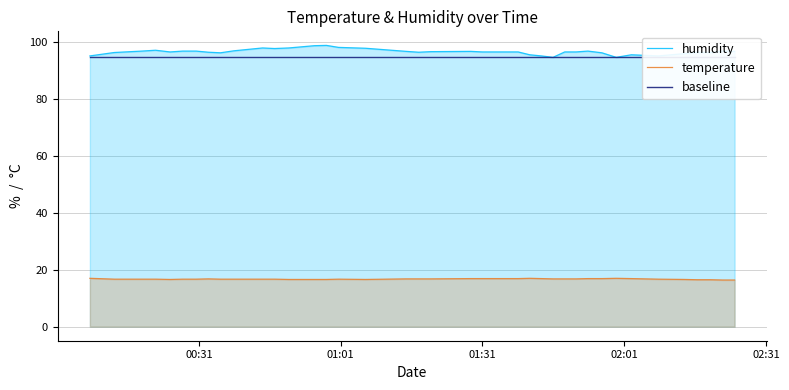

What is the maximum value for humidity?

98.9